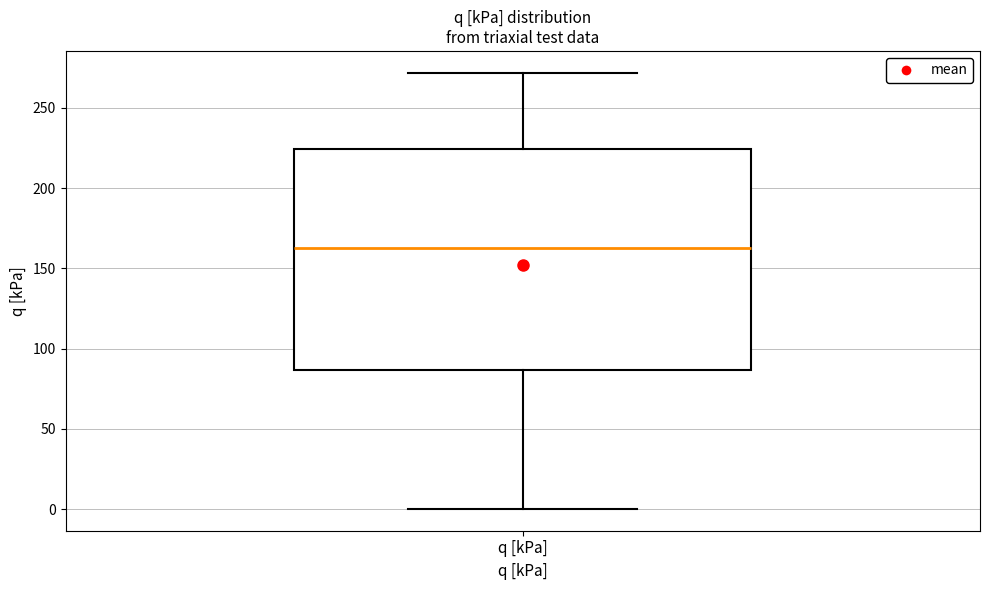

Transcribe this box plot: give where the median line is, the range the box spans, and where the two whiskers end, as read against the y-axis. The values are not printed on the chart, so give them approximately, as read against the axis.

median 165, box 85 to 225, whiskers 0 to 270